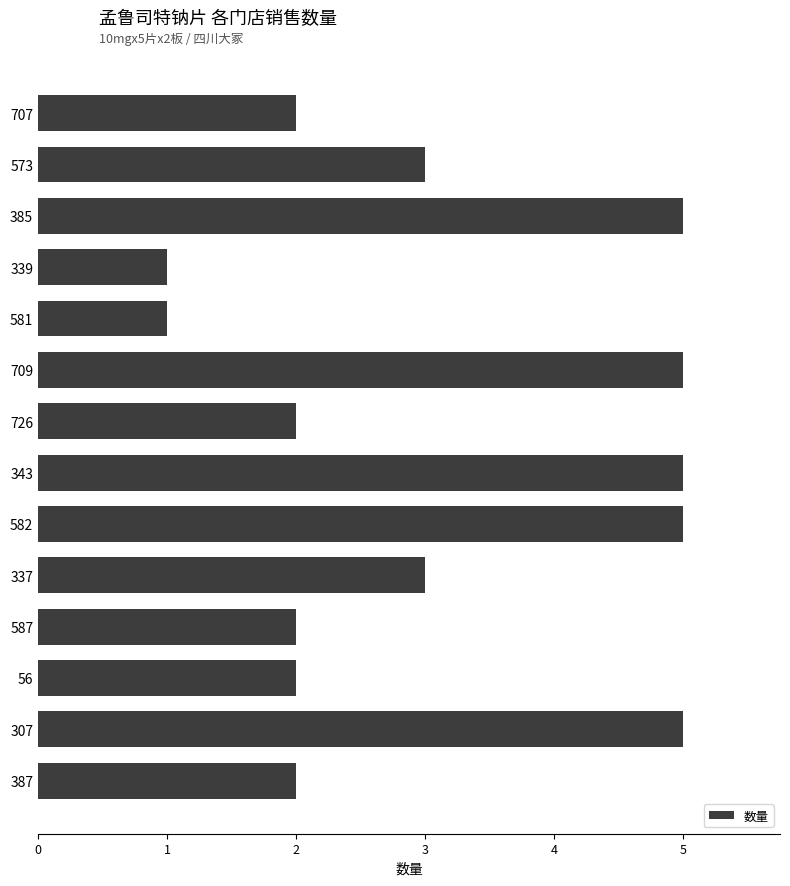

True or false: the data shows 0 at 387.

False